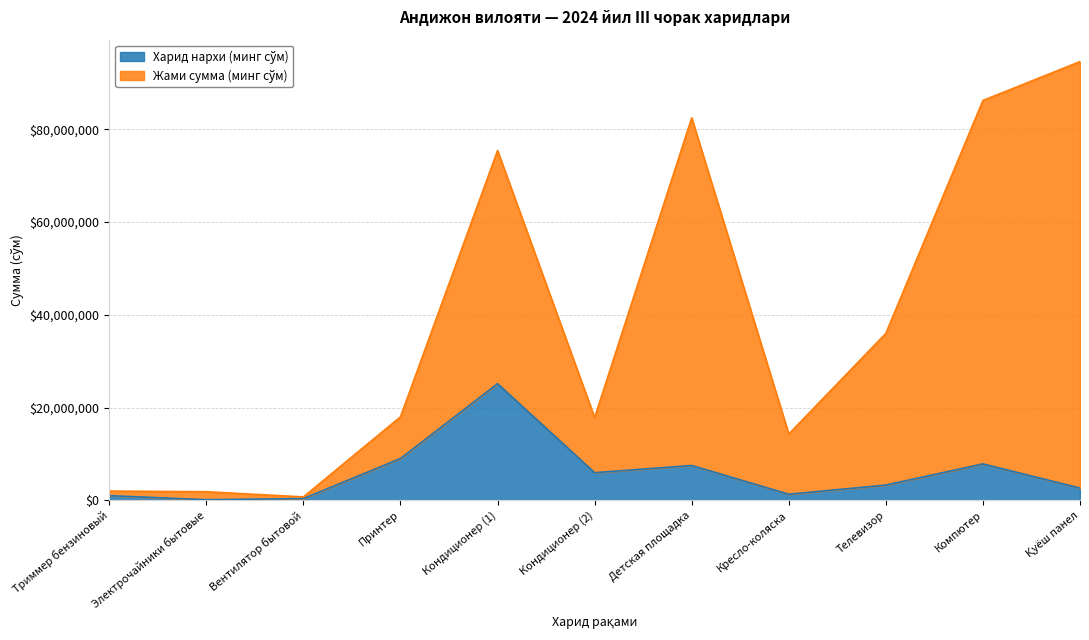

What is the total value across all series at Компютер?

86240000